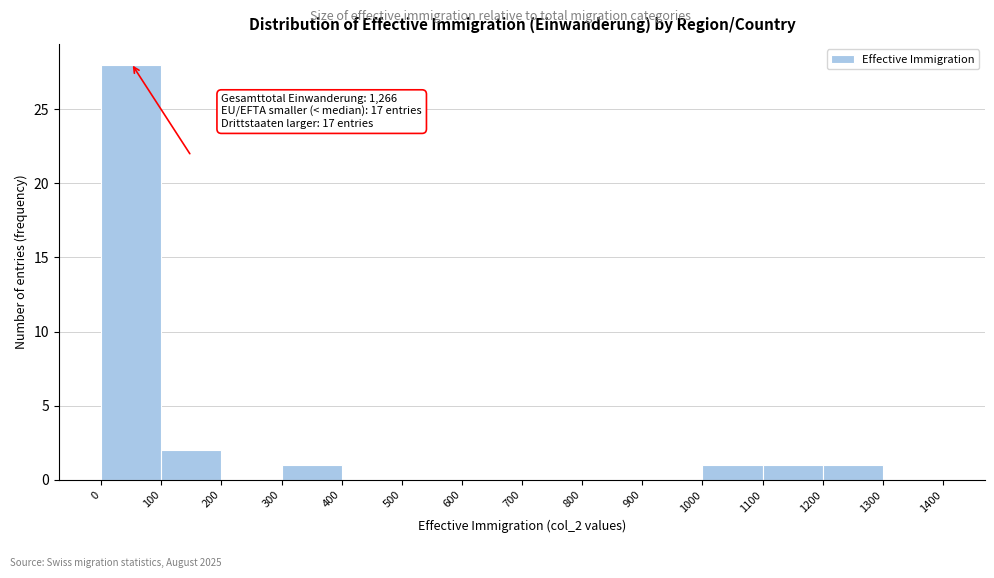

Which range on the x-axis has the tallest bar?

0 to 100